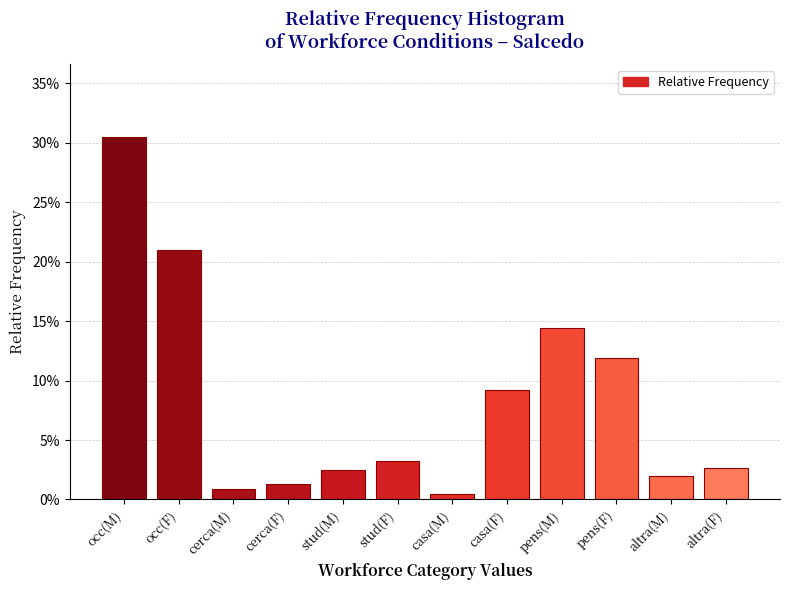

Are the bars horizontal?

No